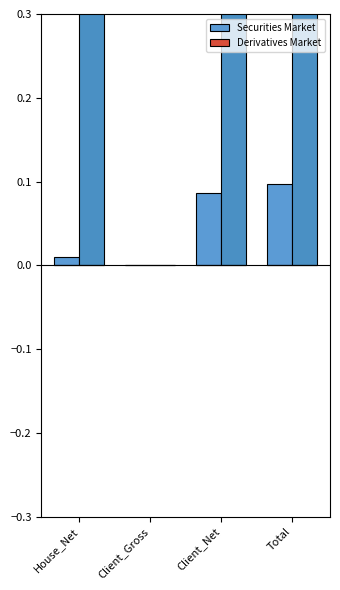

What is the maximum value shown in the chart?

0.7